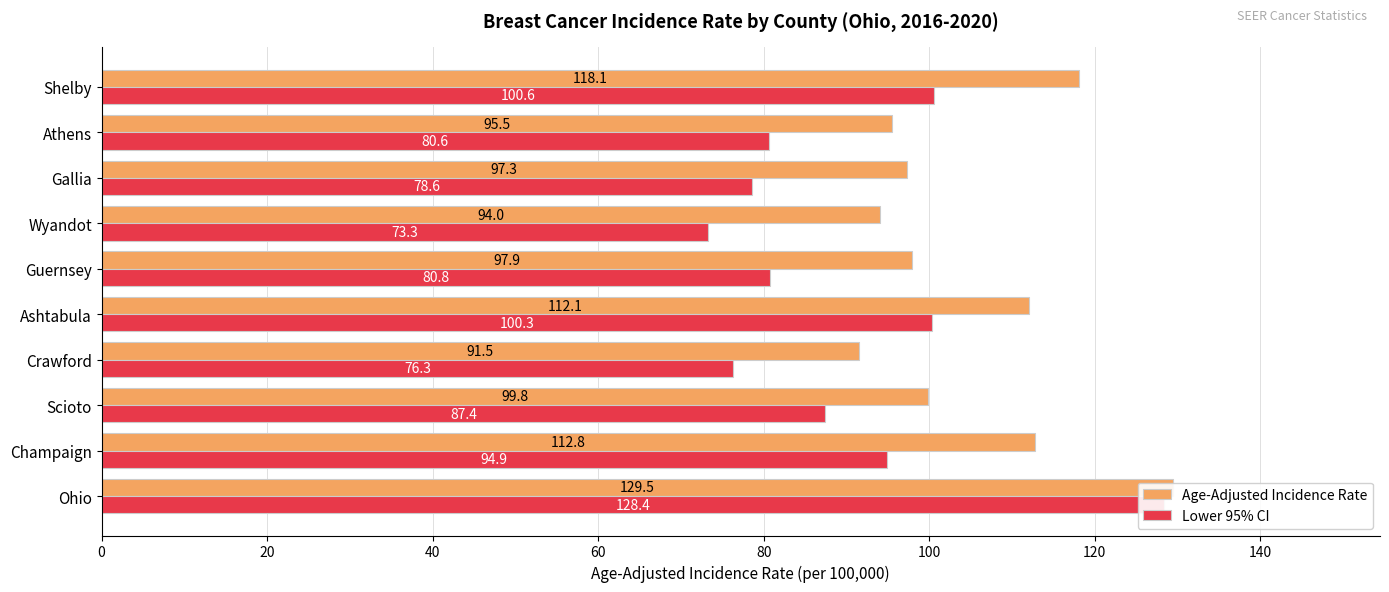

How many bars are there in total?

20